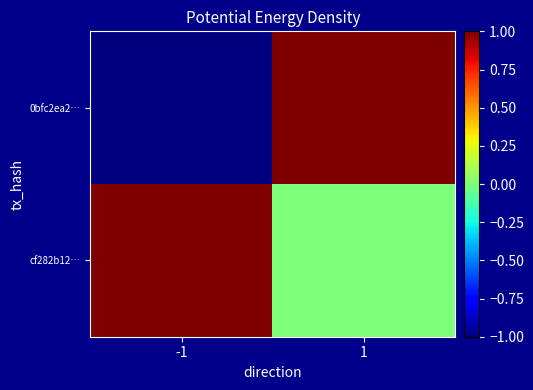

Which has a higher value, -1 or 1?

1